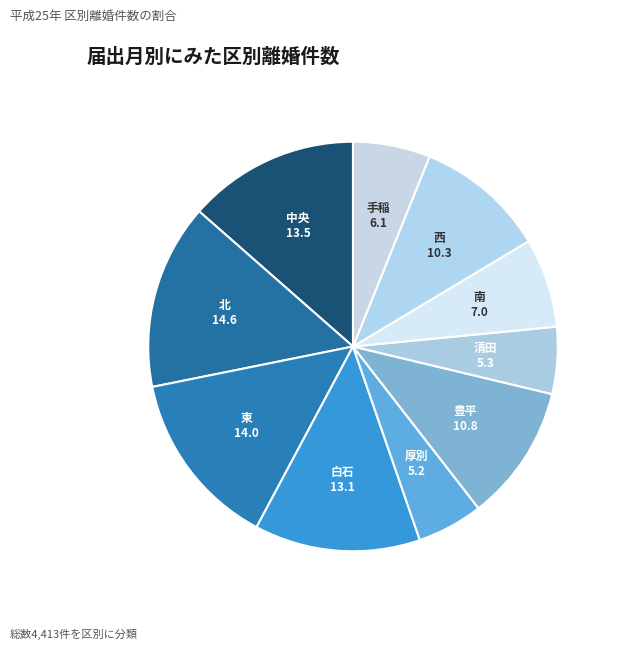

Count the number of slices in the pie.

10